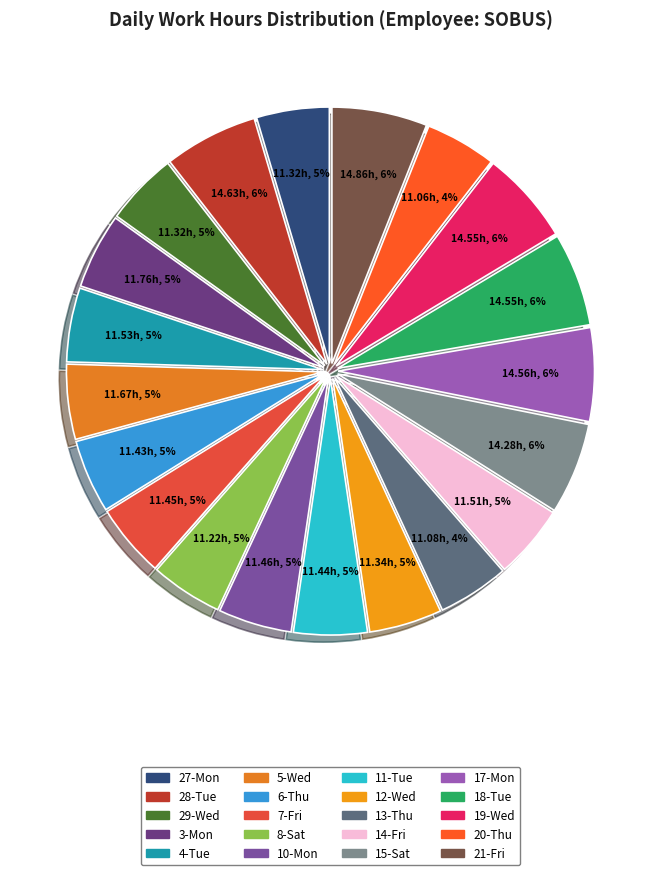

What is the largest slice in the pie chart?

21-Fri